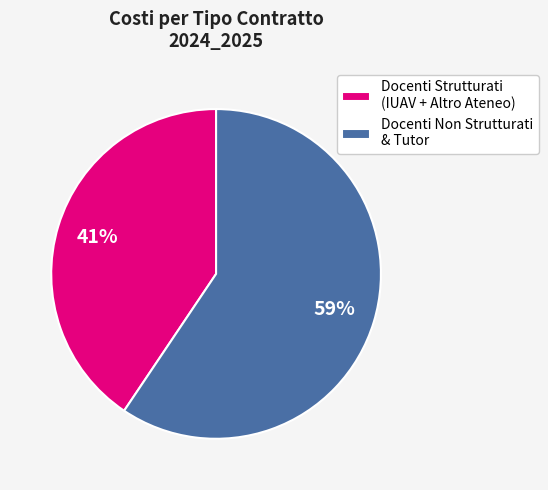

Does any single category account for the majority?

Yes